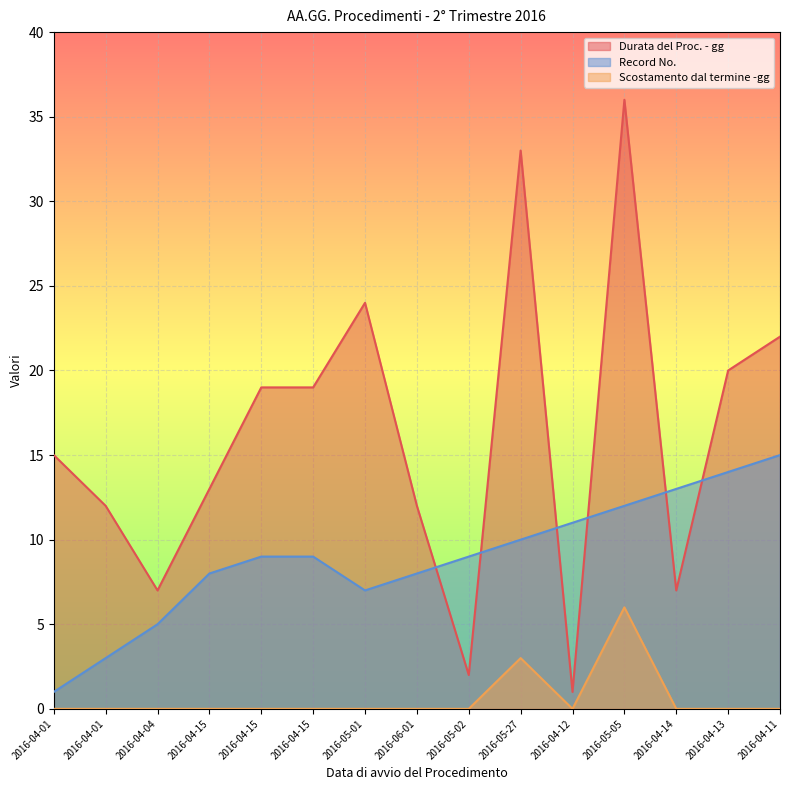

At which category is the sum across all series the highest?

2016-05-05